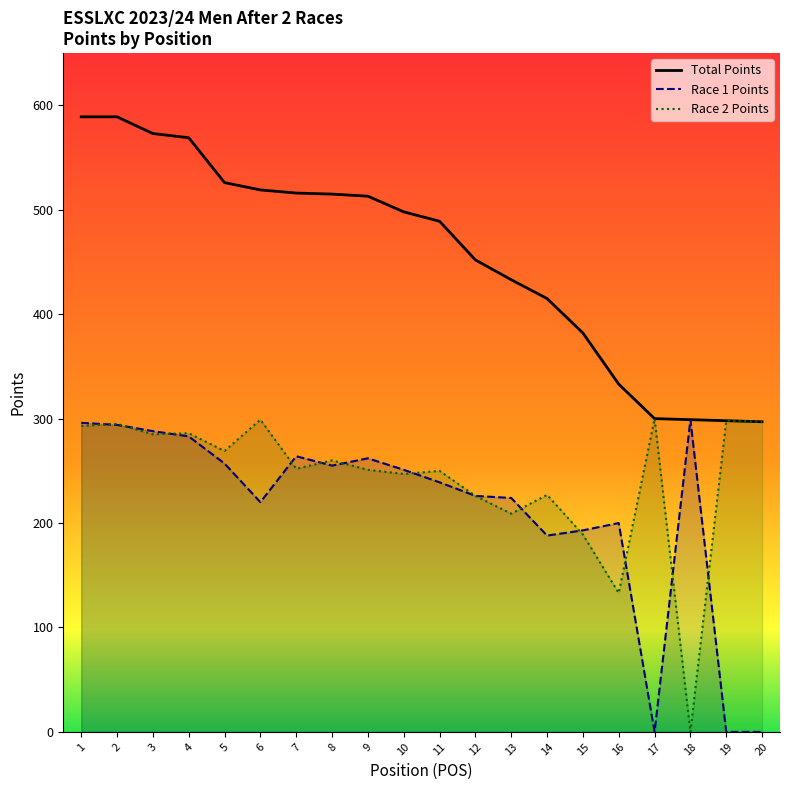

What is the sum of all R1 values?

4239